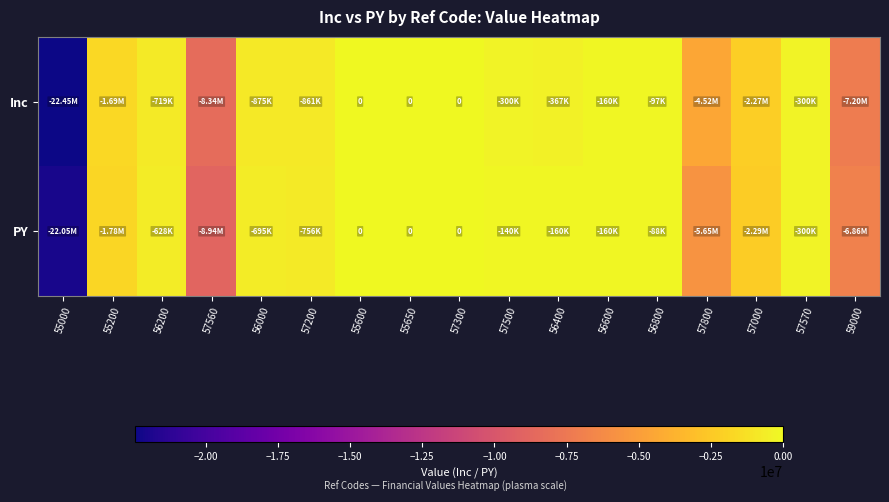

At how many categories does at least one series exceed -13939357?

16